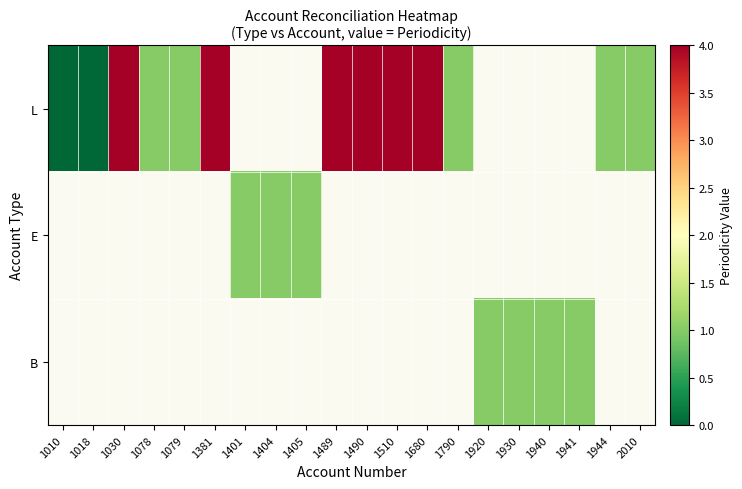

What is the difference between the maximum and minimum values in the L series?

4.0